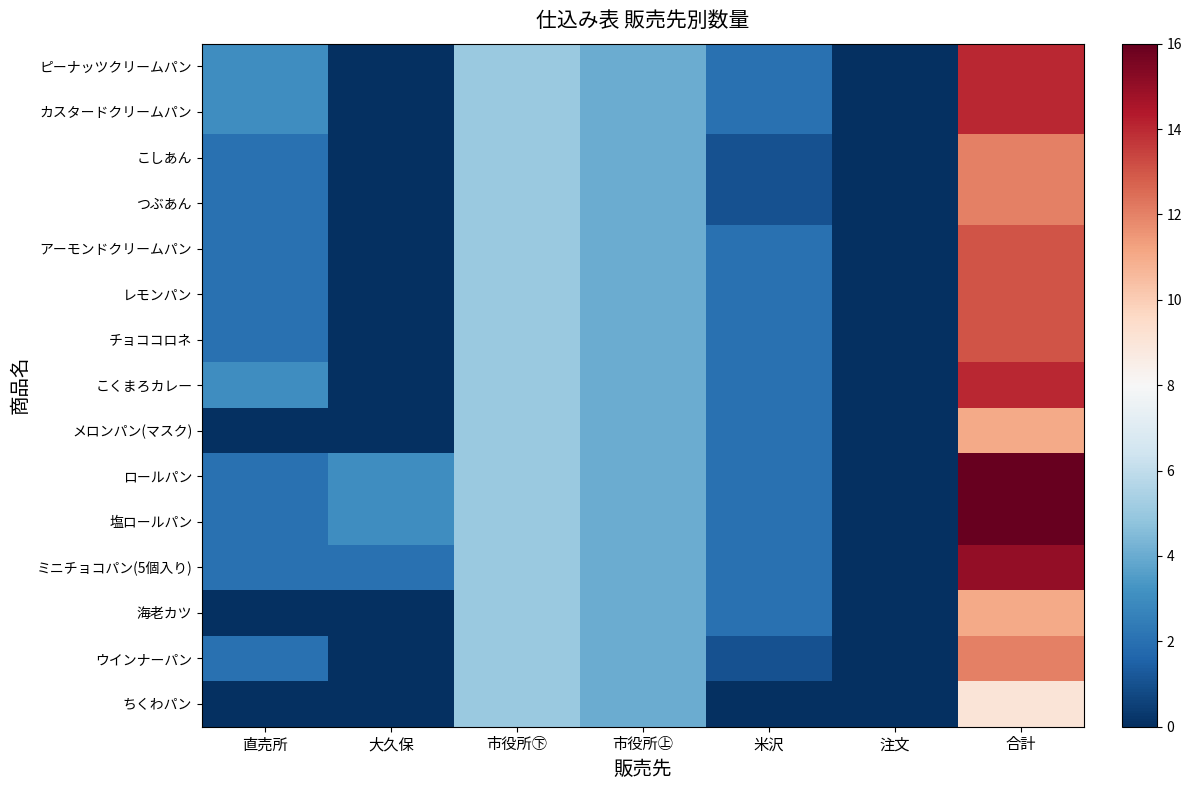

Which series has the largest total across all categories?

ロールパン